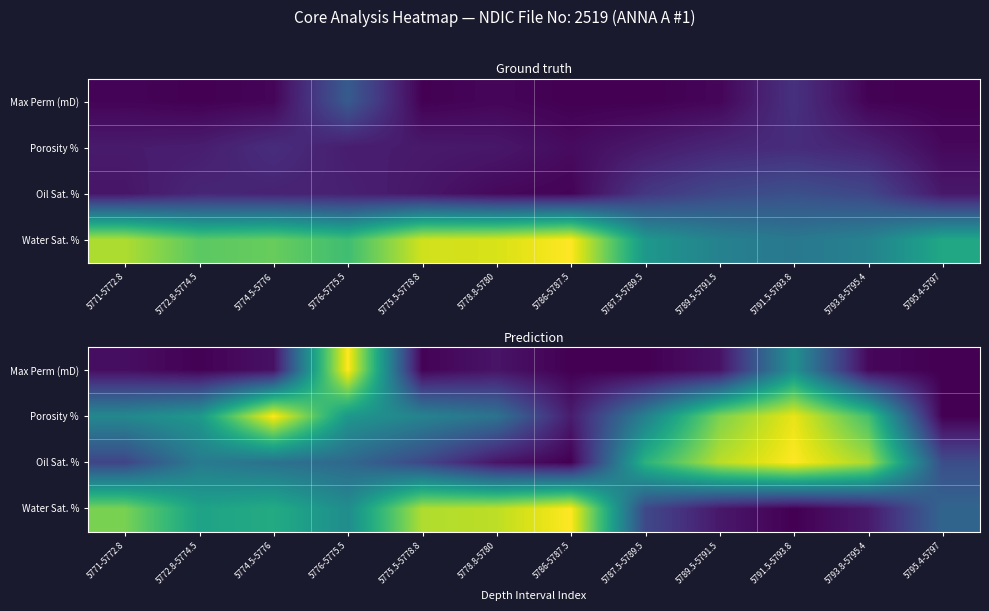

At which category is the sum across all series the highest?

5791.5-5793.8